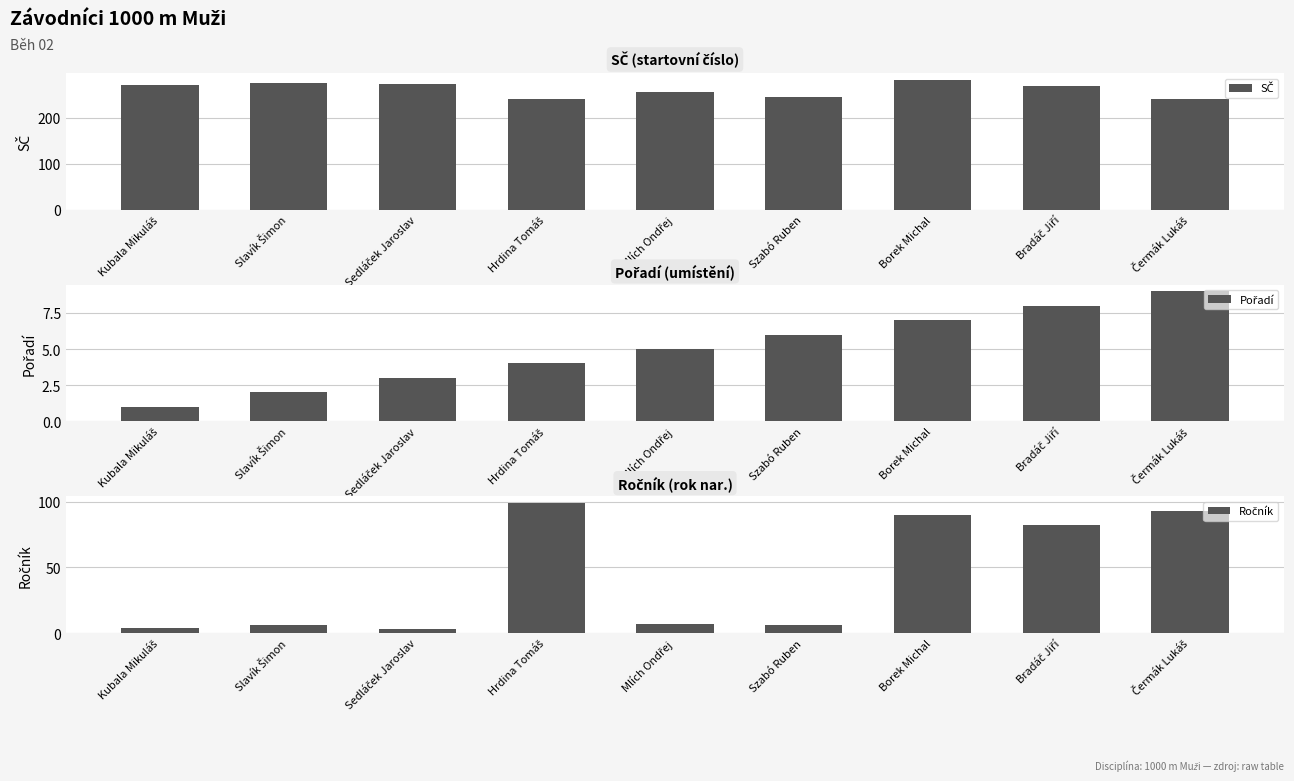

What is the maximum value shown in the chart?

283